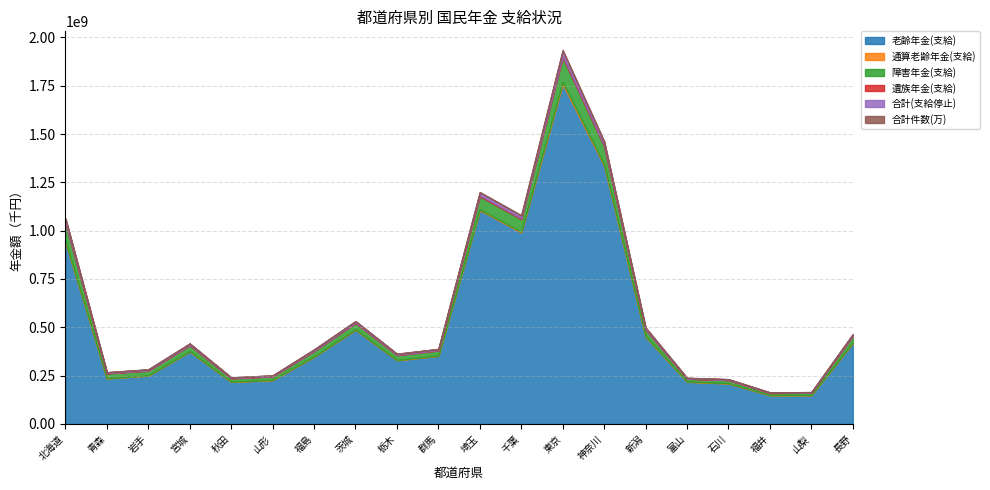

Reading left to right, list all the values displayed in this chart.

老齢年金(支給): 北海道=941214163	青森=235720017	岩手=249792948	宮城=374547263	秋田=217382578	山形=226630615	福島=347080330	茨城=487122624	栃木=329168606	群馬=352023472	埼玉=1105835502	千葉=990363496	東京=1757294094	神奈川=1335867788	新潟=450851839	富山=217994930	石川=209129545	福井=148319716	山梨=148687117	長野=417590603
通算老齢年金(支給): 北海道=5542522	青森=906214	岩手=1161378	宮城=1706223	秋田=1117139	山形=1383132	福島=1727184	茨城=1910020	栃木=1431443	群馬=1689932	埼玉=3904609	千葉=3945114	東京=11453990	神奈川=6954927	新潟=2552802	富山=1512624	石川=1345470	福井=1135624	山梨=815141	長野=3239842
障害年金(支給): 北海道=92974204	青森=24802053	岩手=24578922	宮城=30536761	秋田=17524056	山形=17795541	福島=28161754	茨城=33144721	栃木=25193694	群馬=26653142	埼玉=67483443	千葉=65268730	東京=127186975	神奈川=93585956	新潟=34496677	富山=14266139	石川=16147832	福井=10573434	山梨=11892156	長野=33714617
遺族年金(支給): 北海道=3921430	青森=1272257	岩手=1320179	宮城=2042623	秋田=903786	山形=920427	福島=1713363	茨城=2243693	栃木=1514492	群馬=1520801	埼玉=4711295	千葉=4085965	東京=6929490	神奈川=5190749	新潟=1923211	富山=835603	石川=869412	福井=633952	山梨=665163	長野=1607677
合計(支給停止): 北海道=19220305	青森=4724096	岩手=5403226	宮城=7234739	秋田=3752079	山形=4216697	福島=6520136	茨城=7193607	栃木=5565419	群馬=5896387	埼玉=16283900	千葉=14471119	東京=28625416	神奈川=19052295	新潟=8324608	富山=3793011	石川=4104995	福井=2625027	山梨=2638264	長野=7769105
合計件数(万): 北海道=1573642	青森=409654	岩手=407971	宮城=616263	秋田=360796	山形=367482	福島=568951	茨城=791738	栃木=537599	群馬=561254	埼玉=1781449	千葉=1591475	東京=2887876	神奈川=2148828	新潟=711471	富山=331469	石川=325063	福井=230248	山梨=245665	長野=655513